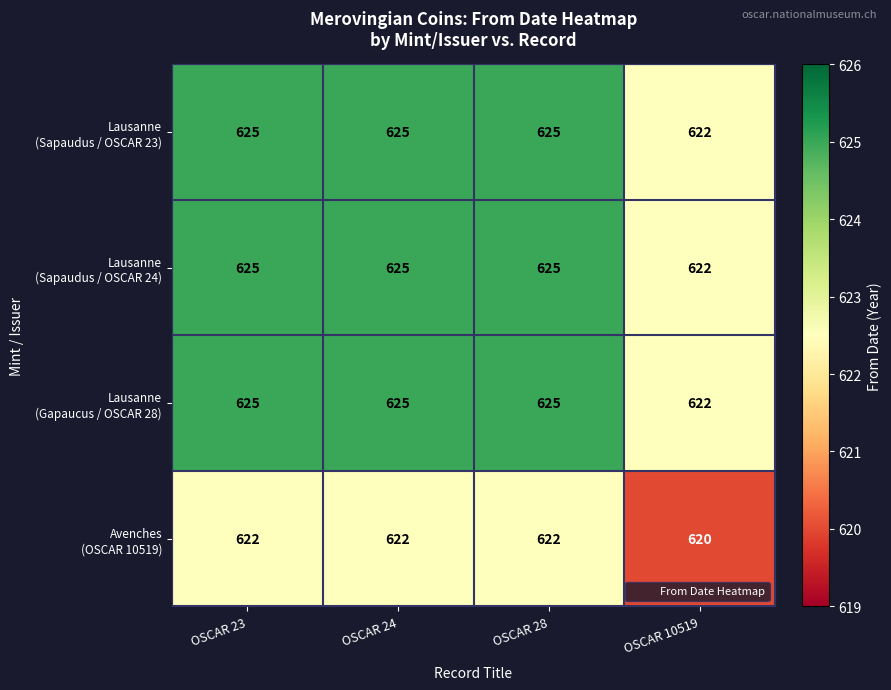

At how many categories does at least one series exceed 624?

3